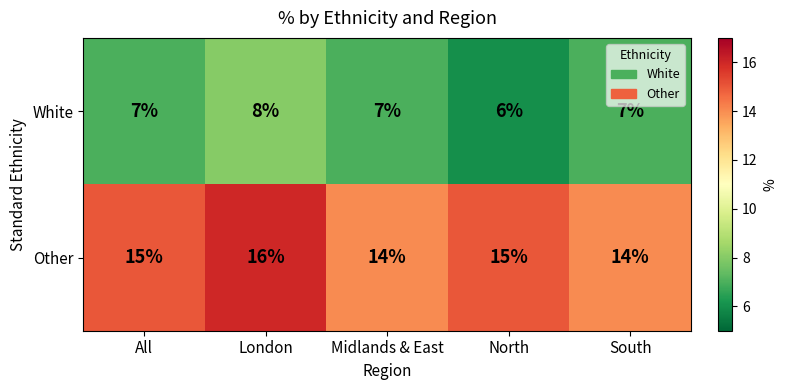

What is the sum of the Other values at All and Midlands & East?

29